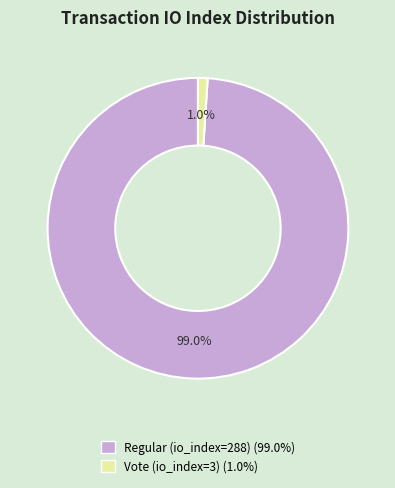

Rank the categories by value from highest to lowest.

Regular (io_index=288), Vote (io_index=3)